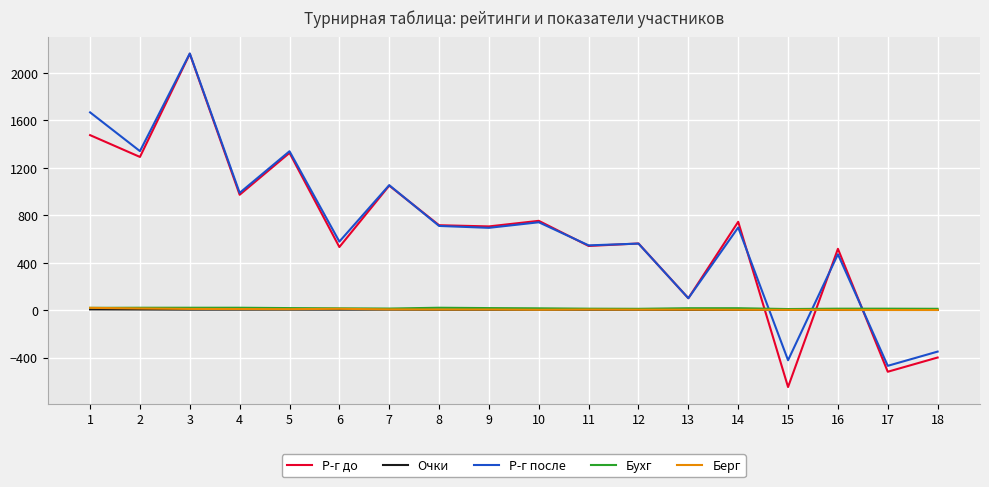

True or false: Р-г после has a value of 561 at 12.

True